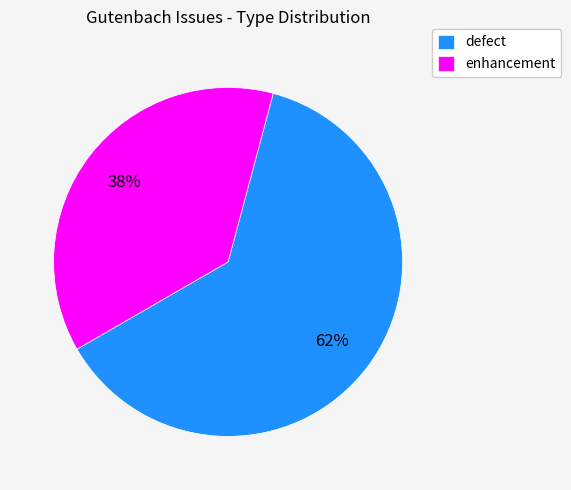

True or false: enhancement accounts for 24% of the total.

False